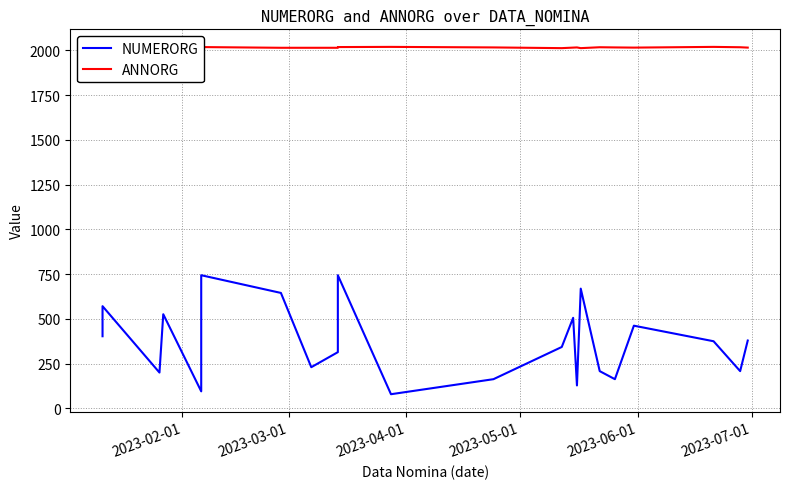

Which series has the widest spread of values?

NUMERORG